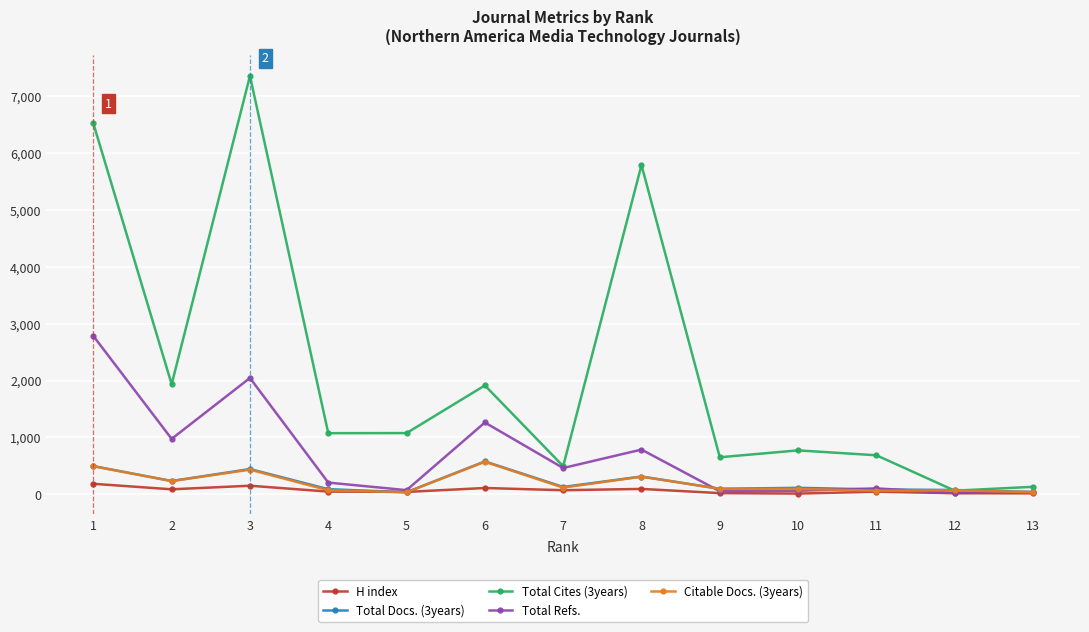

The Total Cites (3years) series shows 1598 at 4. True or false?

False